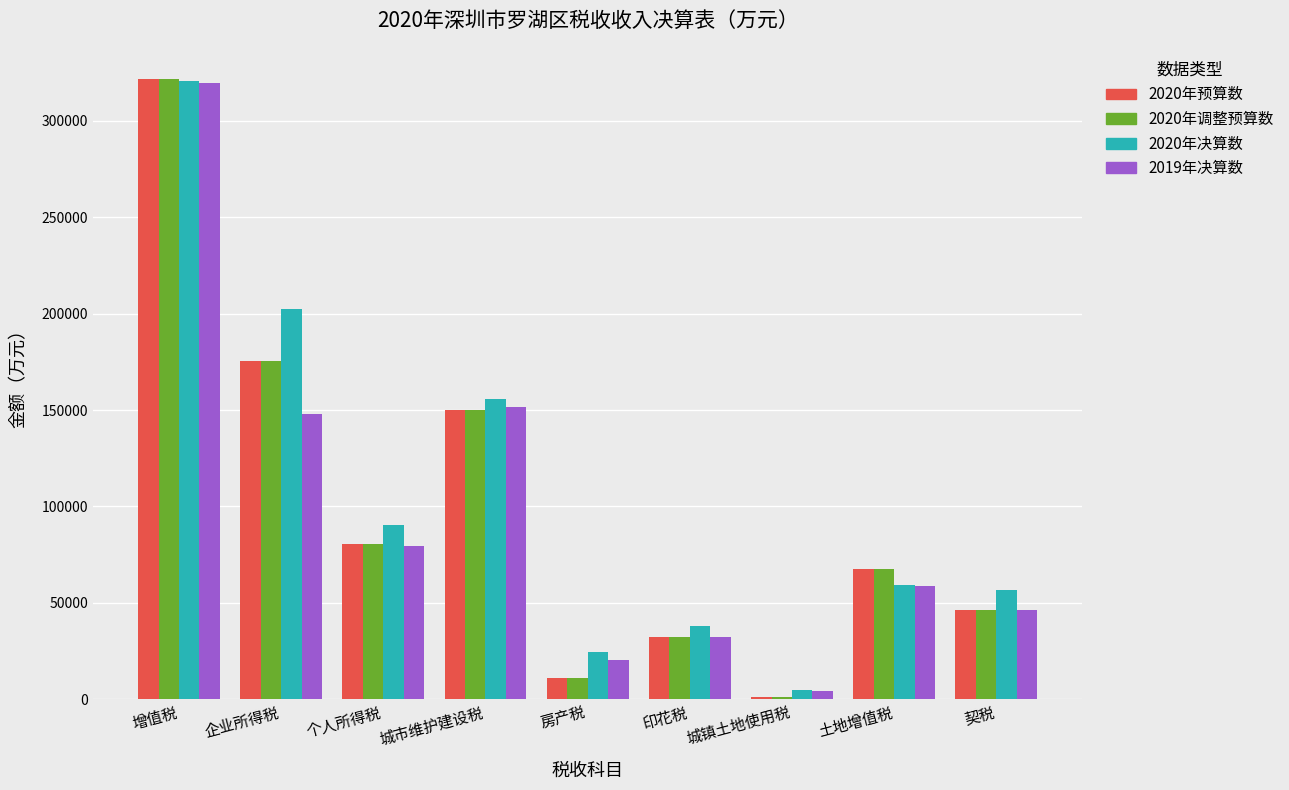

How many values in the 2020年预算数 series are below 67300?

4